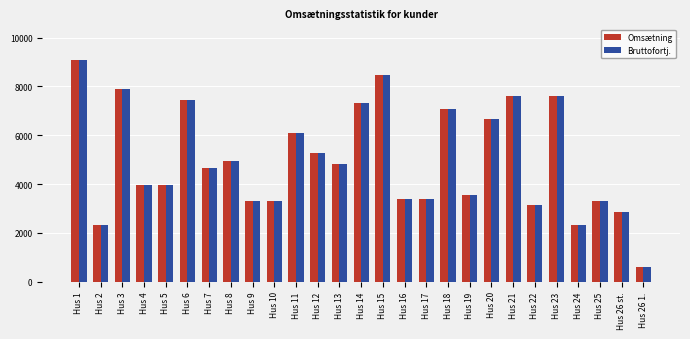

How many groups of bars are there?

27